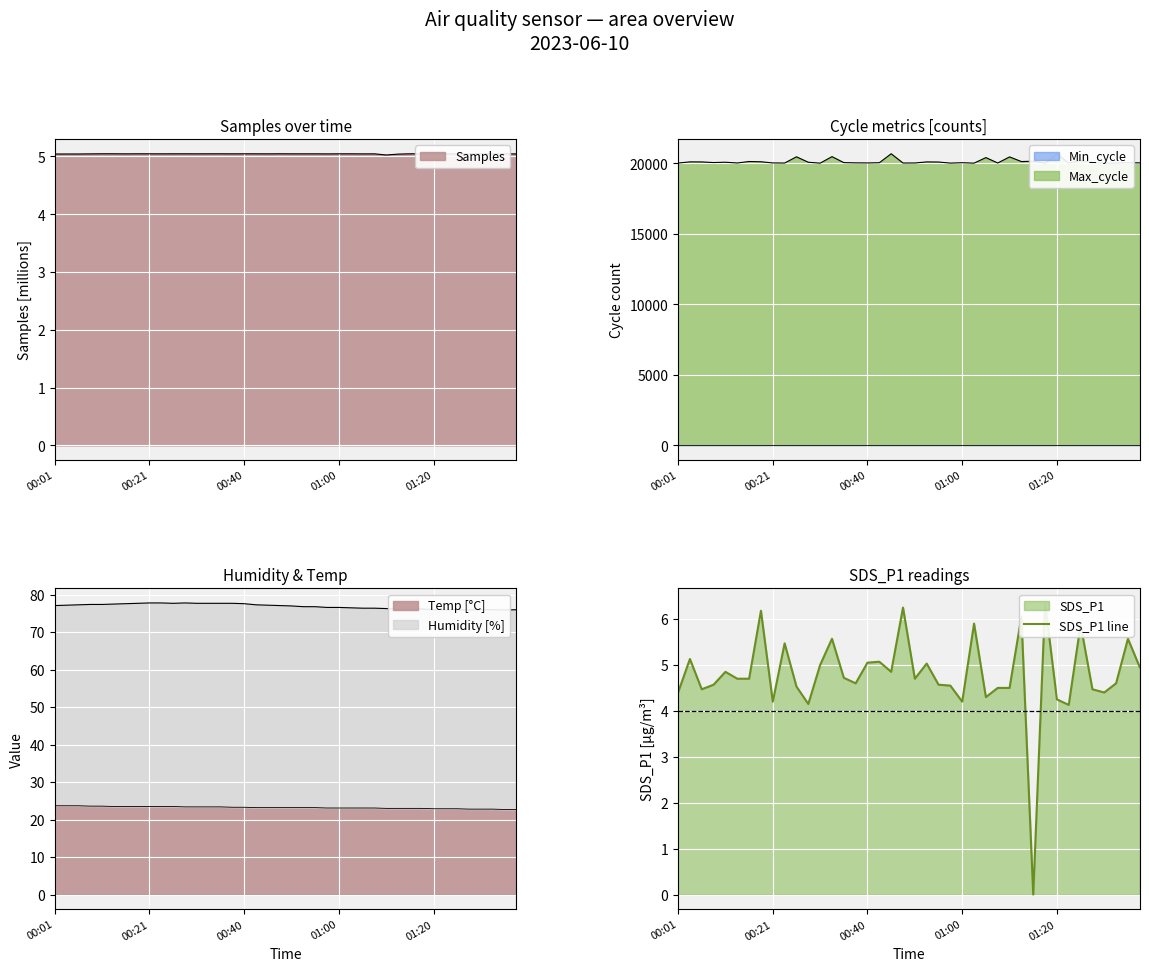

What is the value of the 36th point from the left?

4.5